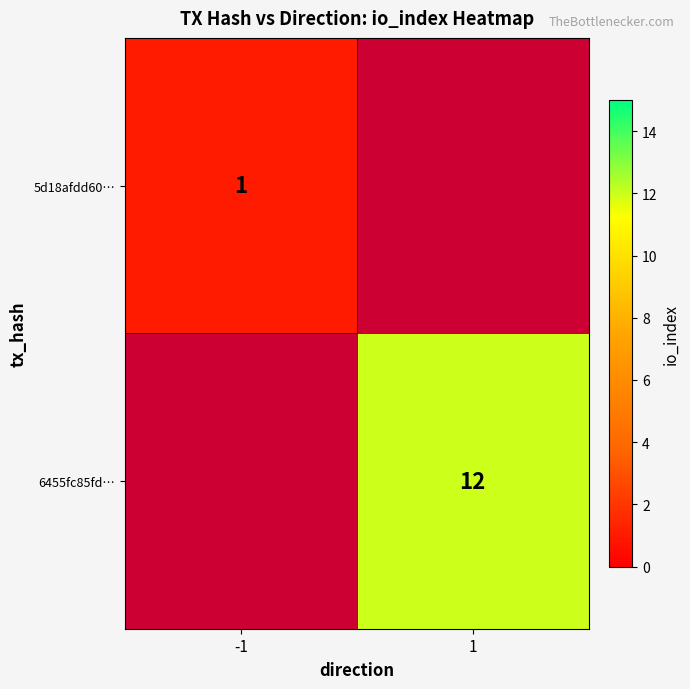

How many series are shown in this chart?

2